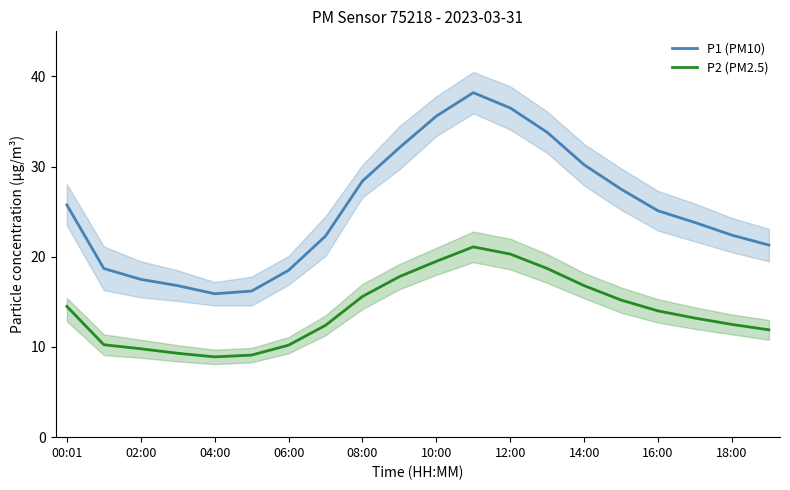

Reading left to right, transcribe all the data shown in this chart.

P1 (PM10): 25.8	18.7	17.5	16.8	15.9	16.2	18.5	22.3	28.4	32.1	35.6	38.2	36.5	33.8	30.2	27.5	25.1	23.8	22.4	21.3
P2 (PM2.5): 14.5	10.2	9.8	9.3	8.9	9.1	10.2	12.4	15.6	17.8	19.5	21.1	20.3	18.7	16.8	15.2	14.0	13.2	12.5	11.9